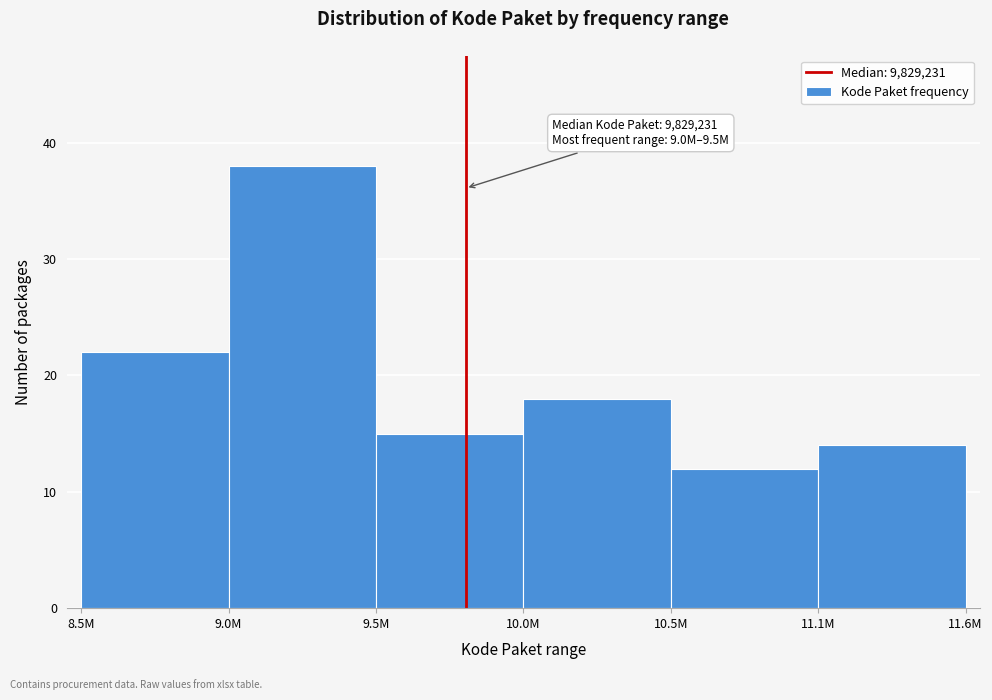

Reading left to right, transcribe all the data shown in this chart.

22	38	15	18	12	14